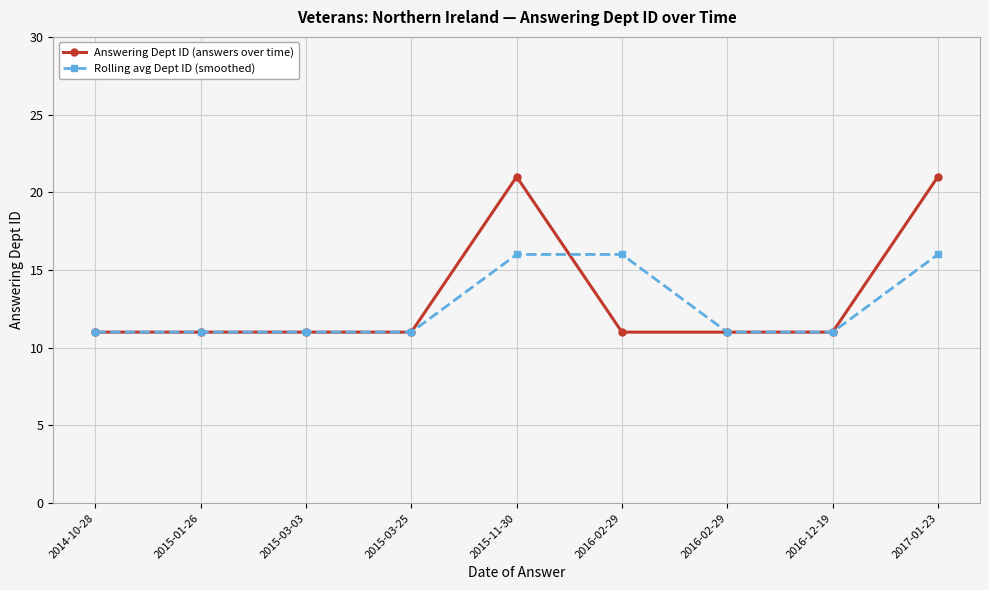

What are all the series names shown in the legend?

Answering Dept ID (answers over time), Rolling avg Dept ID (smoothed)